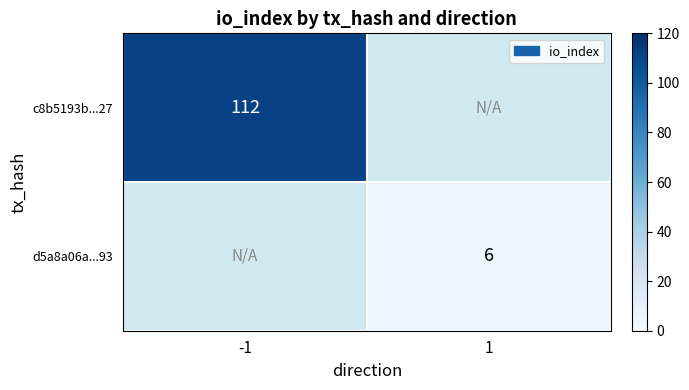

The c8b5193b...27 series shows 112 at -1. True or false?

True